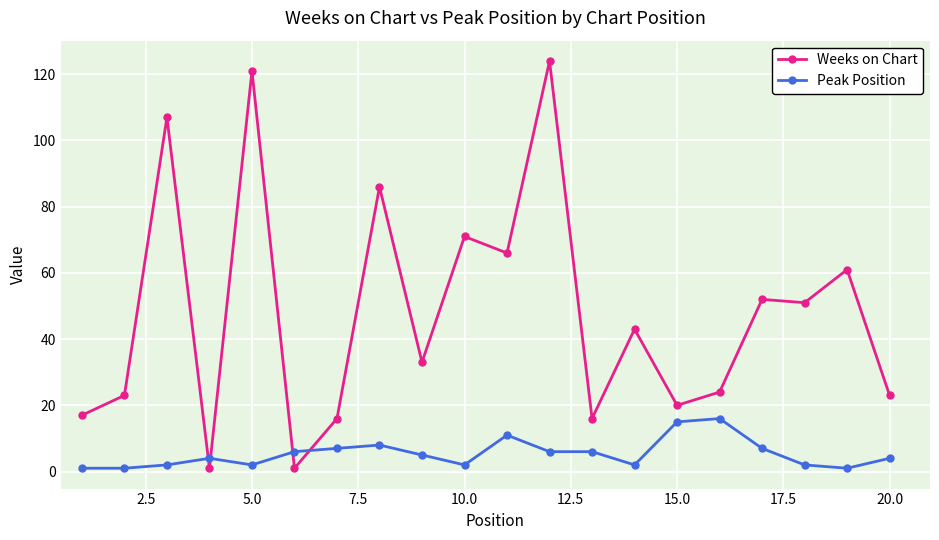

What is the smallest value displayed?

1